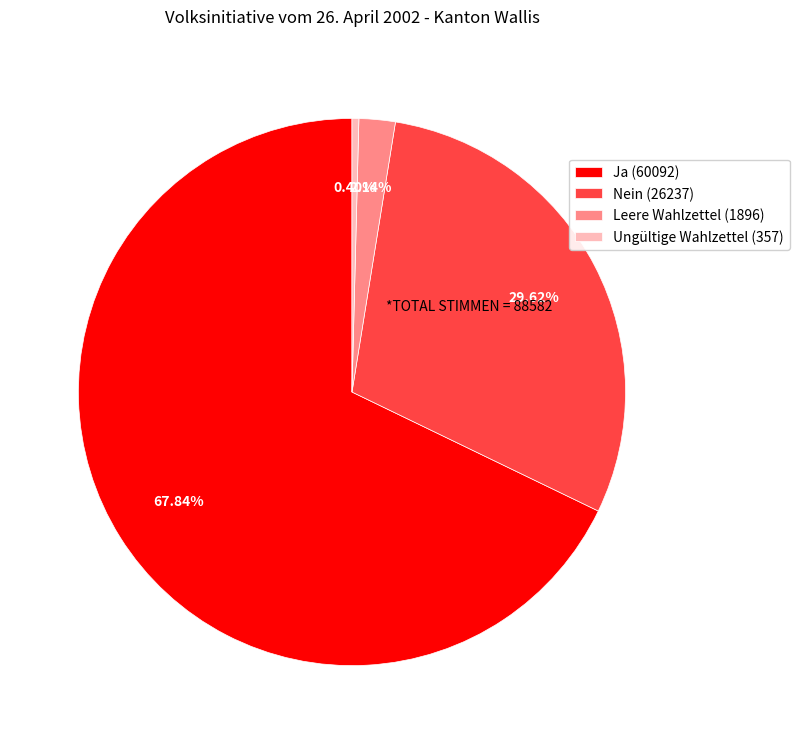

Which category has the biggest portion of the pie?

Ja (60092)